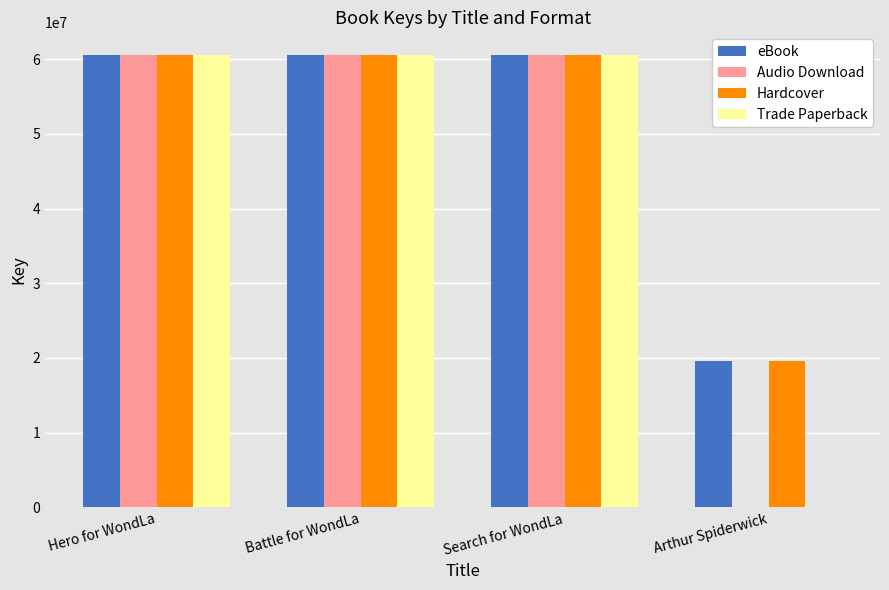

Where is eBook nearest to the value 40075804?

Search for WondLa